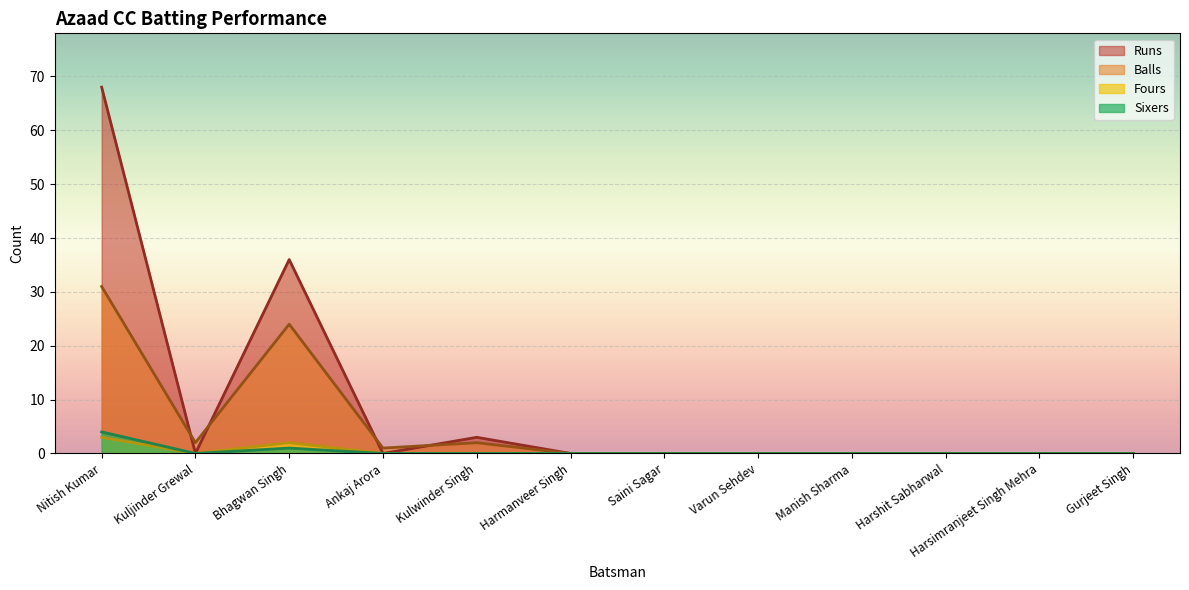

True or false: Fours and Balls intersect in this chart.

False